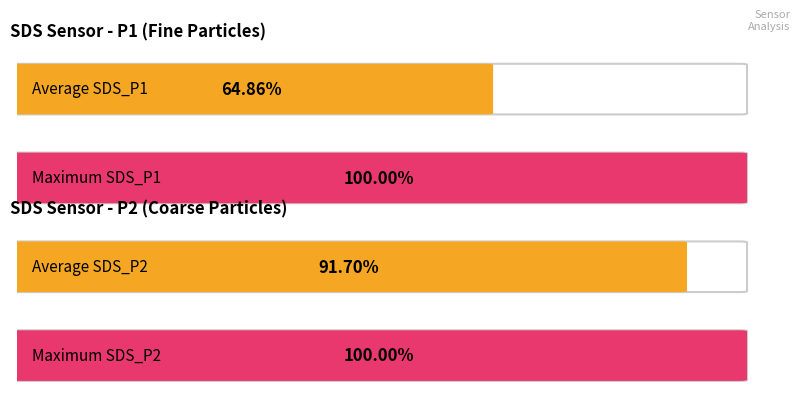

How many series are shown in this chart?

2